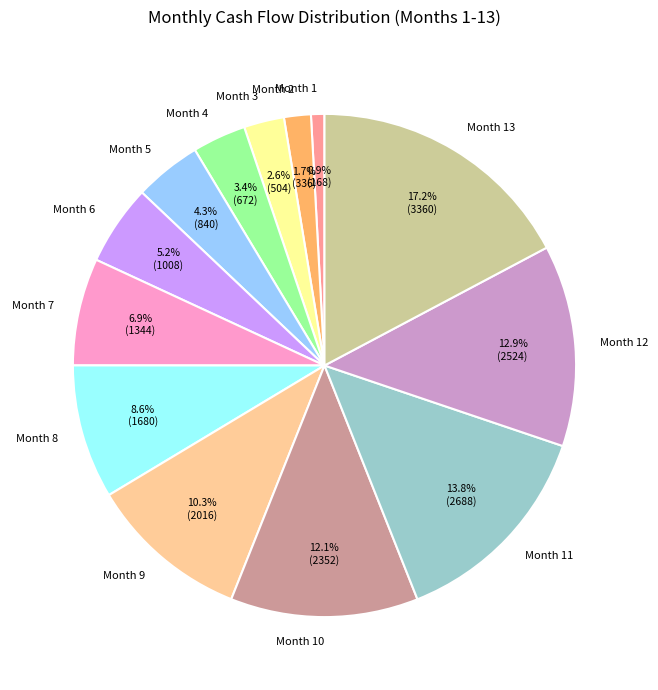

True or false: Month 13 accounts for 17% of the total.

True